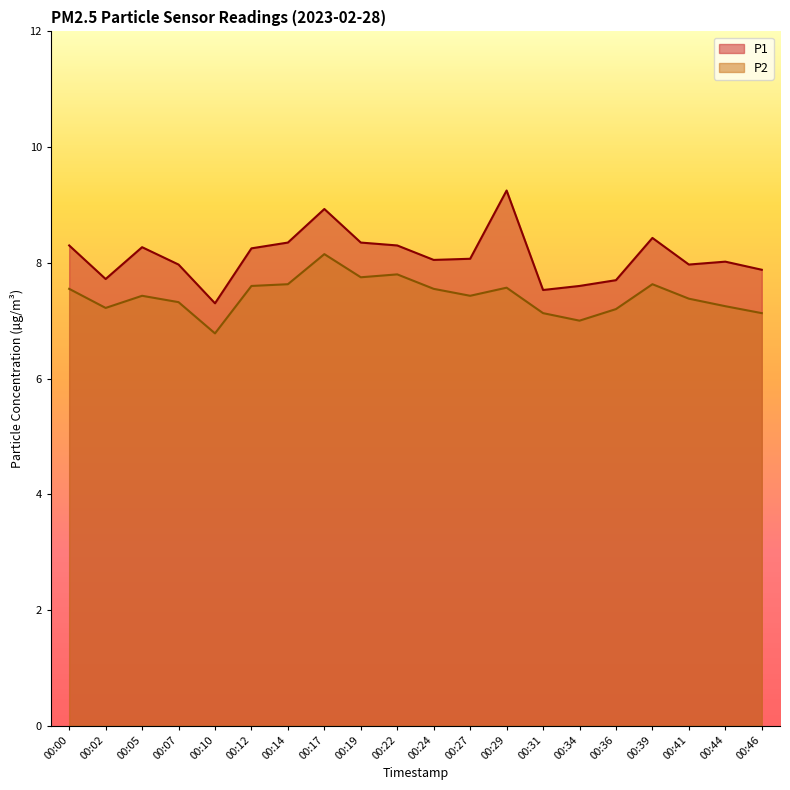

At how many categories does at least one series exceed 7?

20